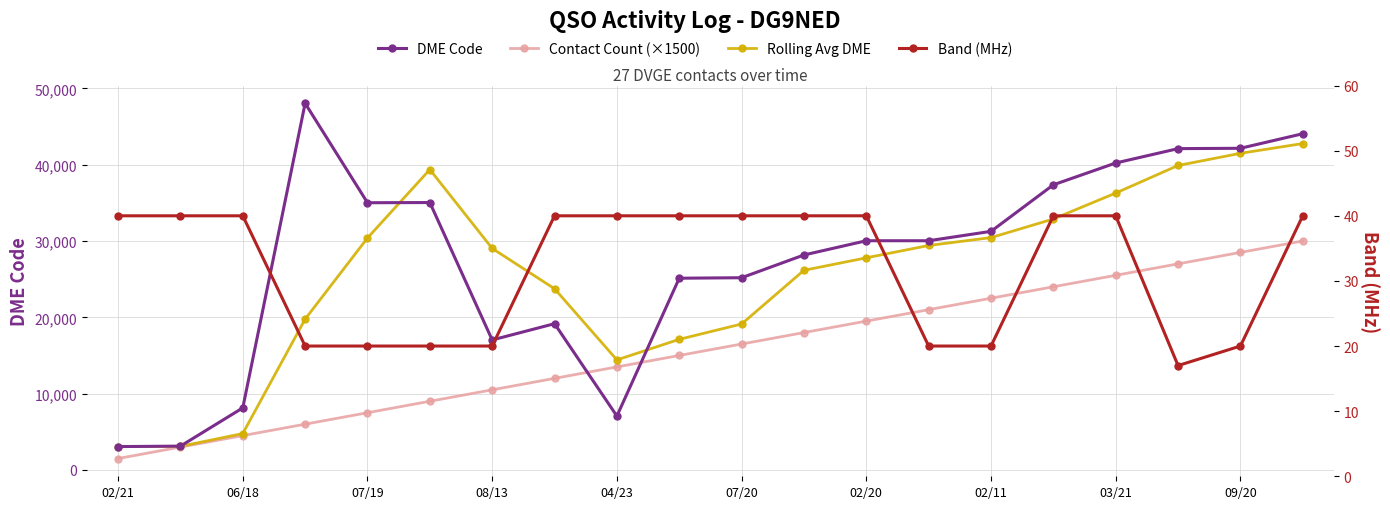

At which label does Contact Count (×1500) first exceed 16500?

11